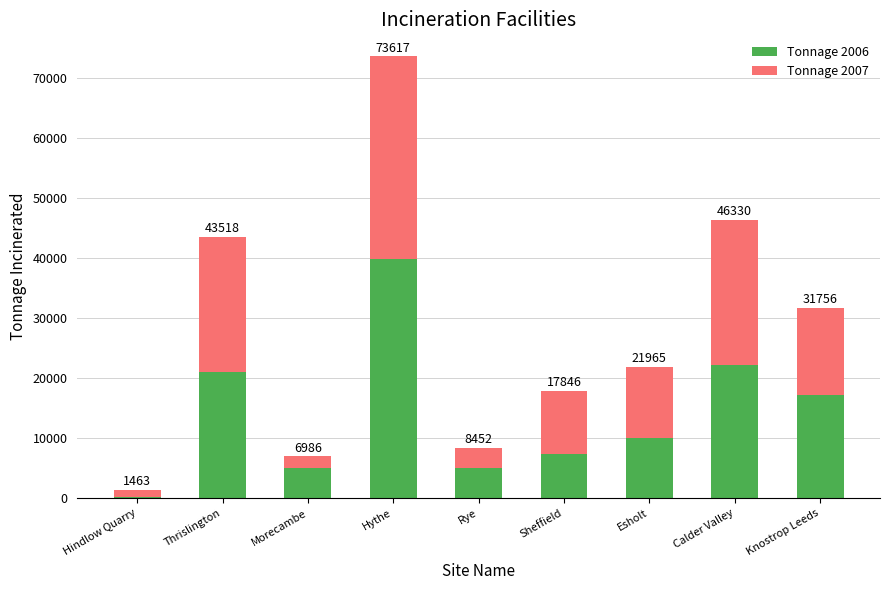

Is it true that Tonnage 2006 equals 32482 at Thrislington?

False